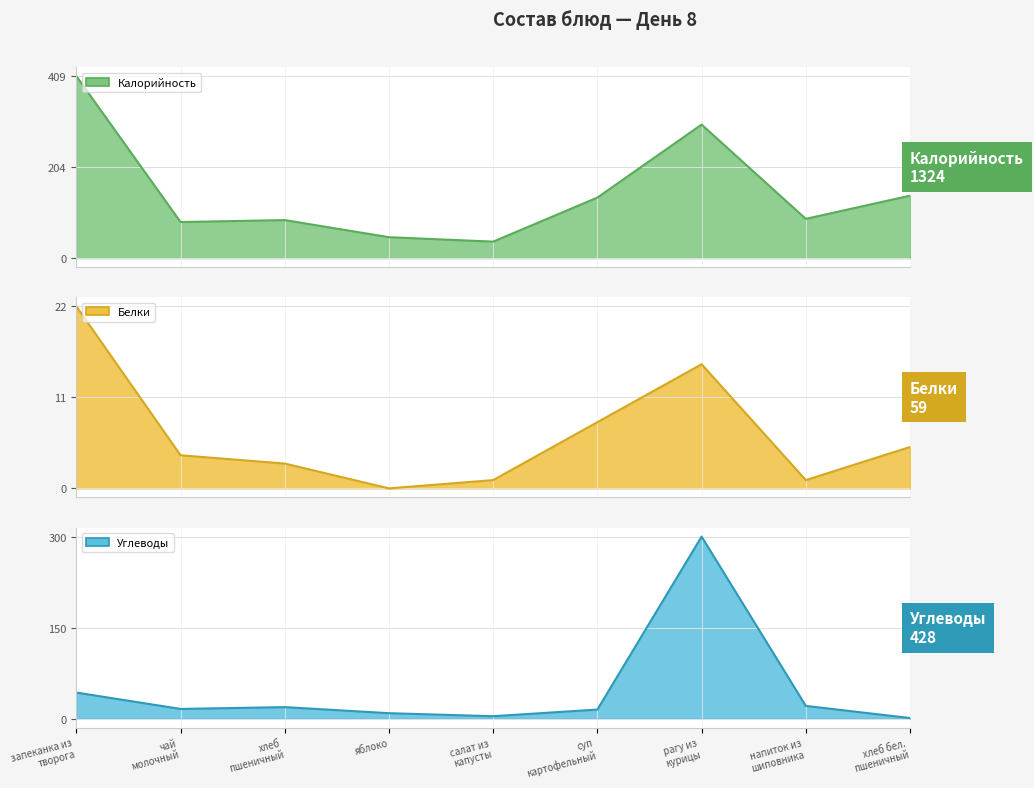

True or false: Белки (линия) has a value of 2.3 at хлеб бел.
пшеничный.

False